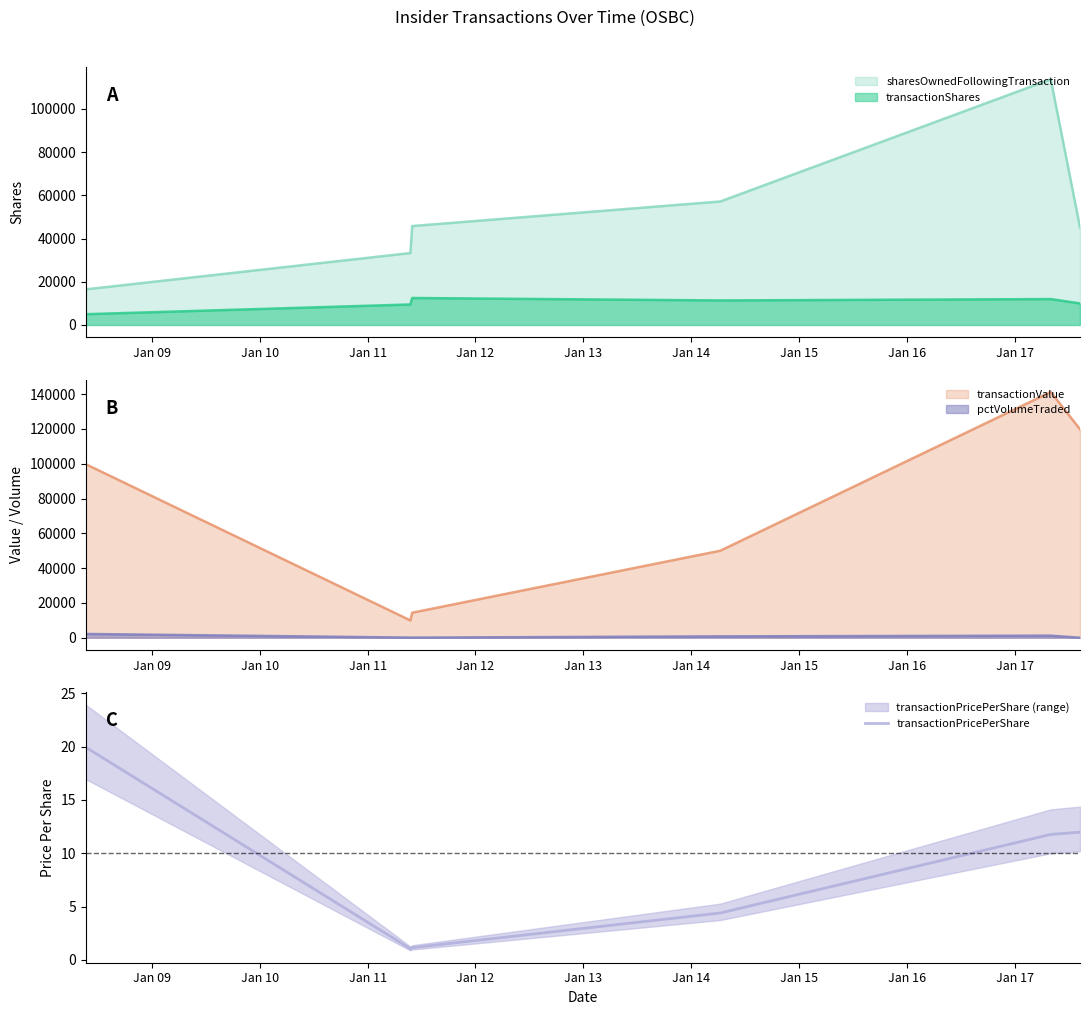

What is the lowest value of the transactionPricePerShare series?

1.0